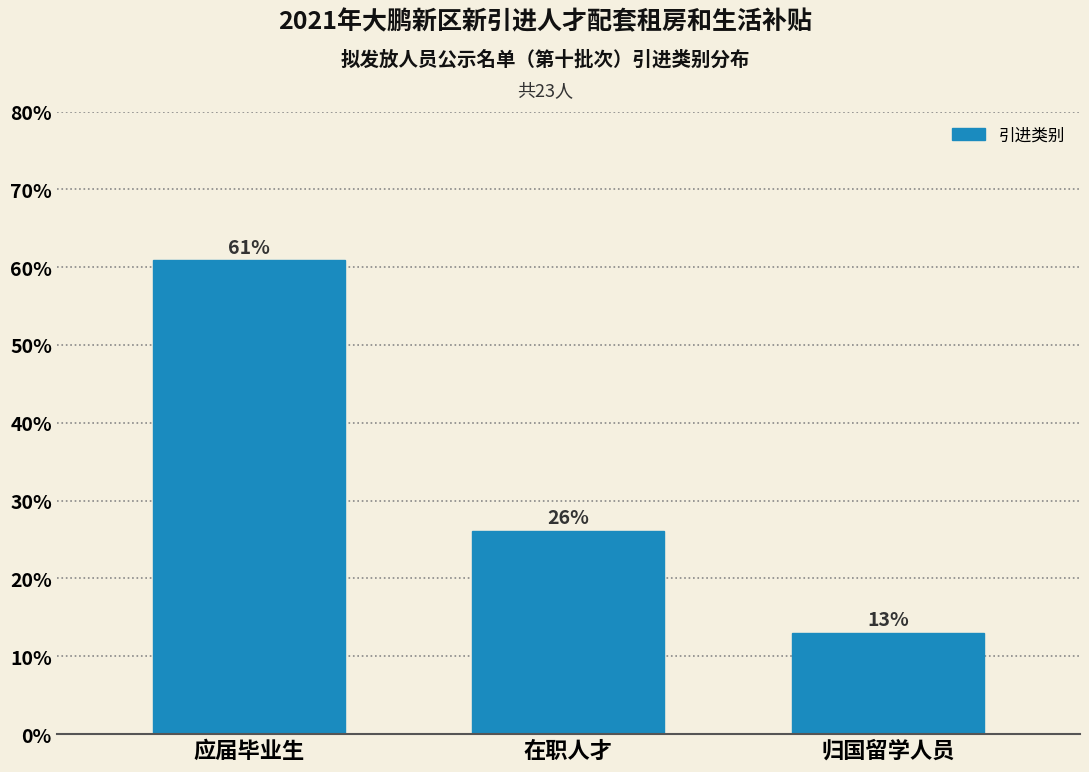

Rank the categories by value from highest to lowest.

应届毕业生, 在职人才, 归国留学人员